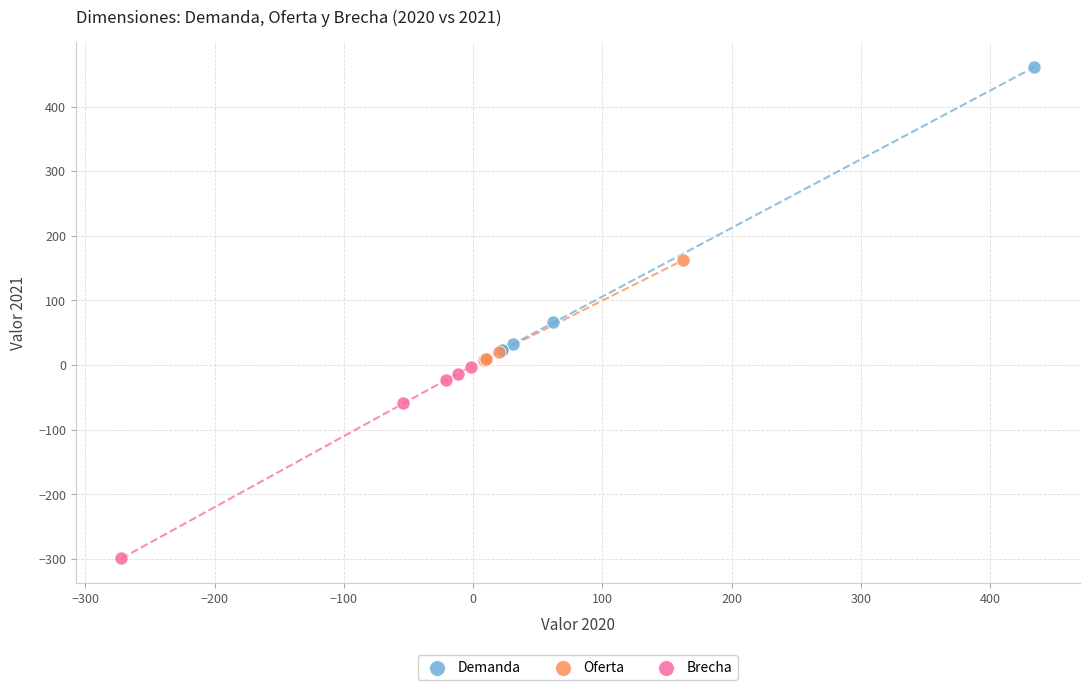

Which series reaches the minimum Y coordinate?

Brecha